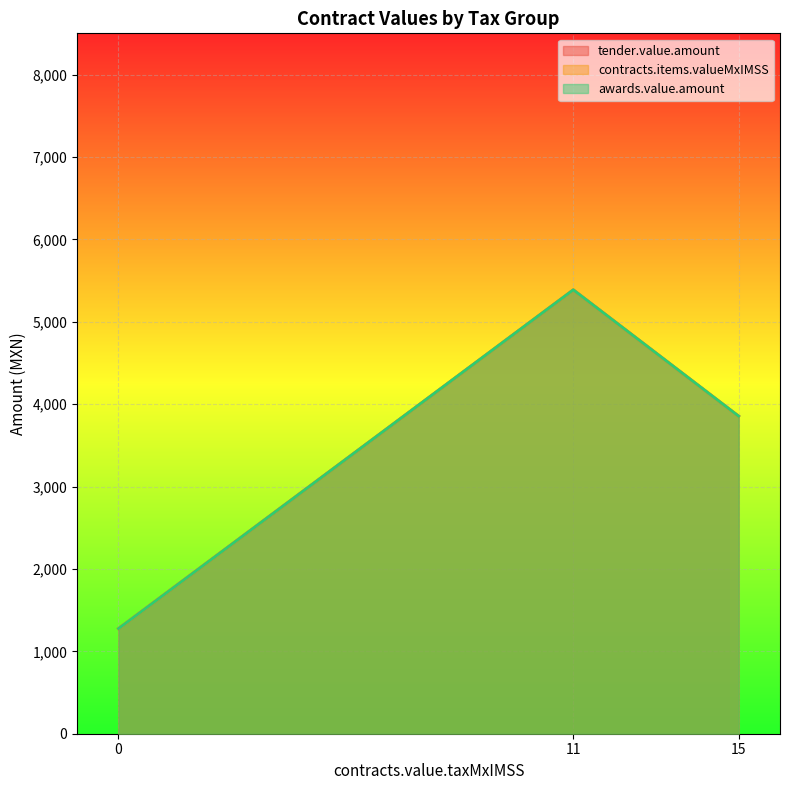

Between 15 and 0, which series saw the biggest shift?

tender.value.amount